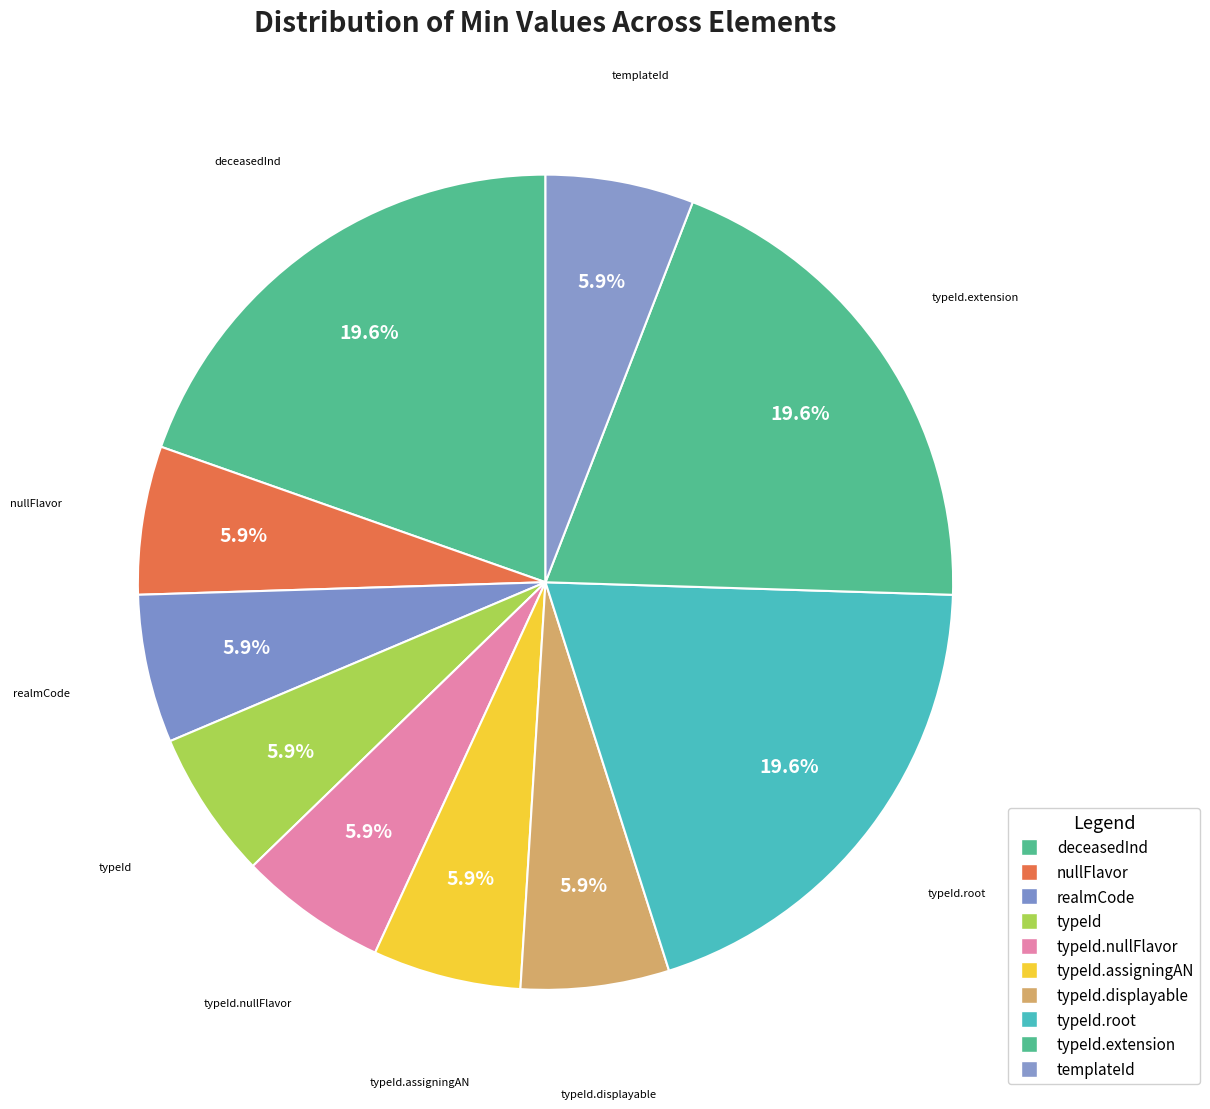

Does any single category account for the majority?

No